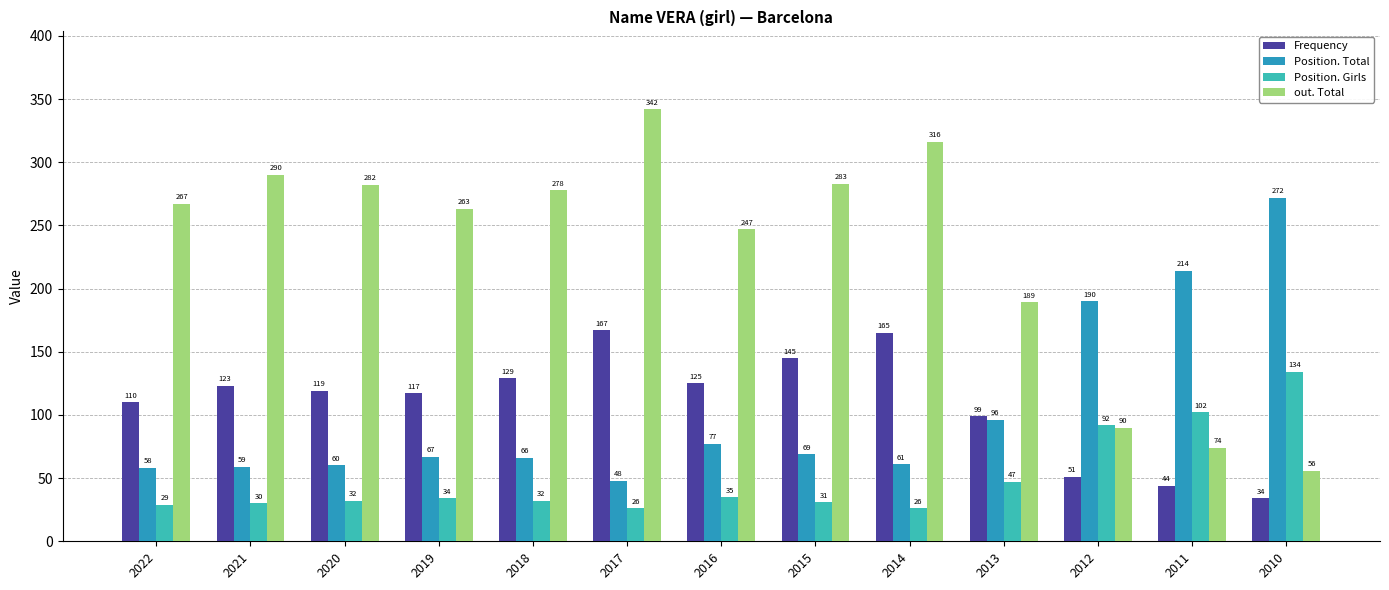

List the series in order of their peak value, highest first.

out. Total, Position. Total, Frequency, Position. Girls